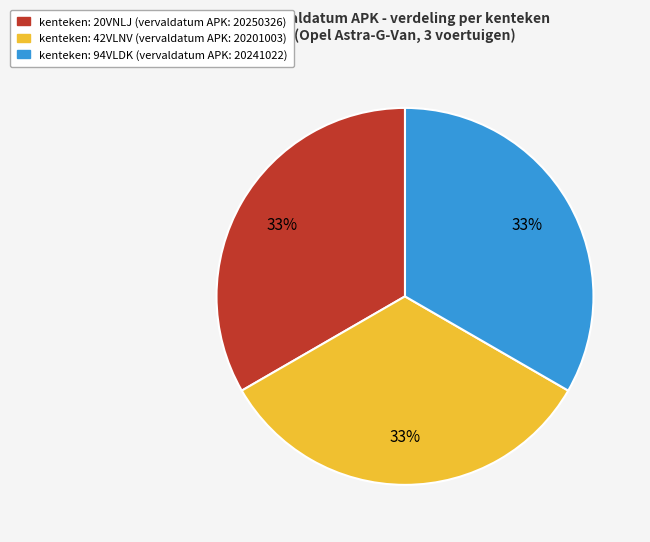

Does any single category account for the majority?

No